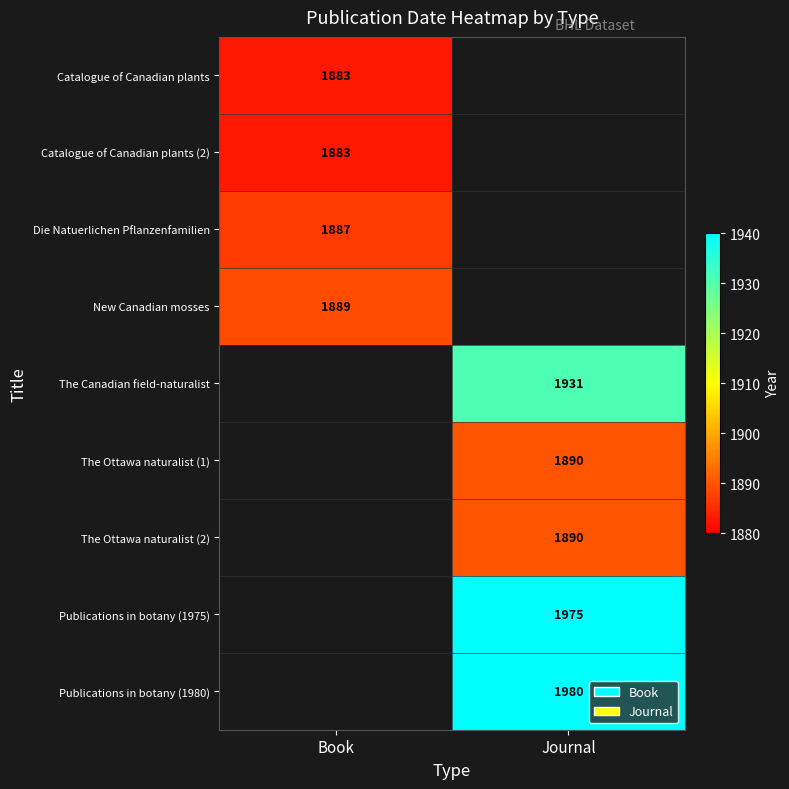

The The Ottawa naturalist (1) series shows 1890 at Journal. True or false?

True